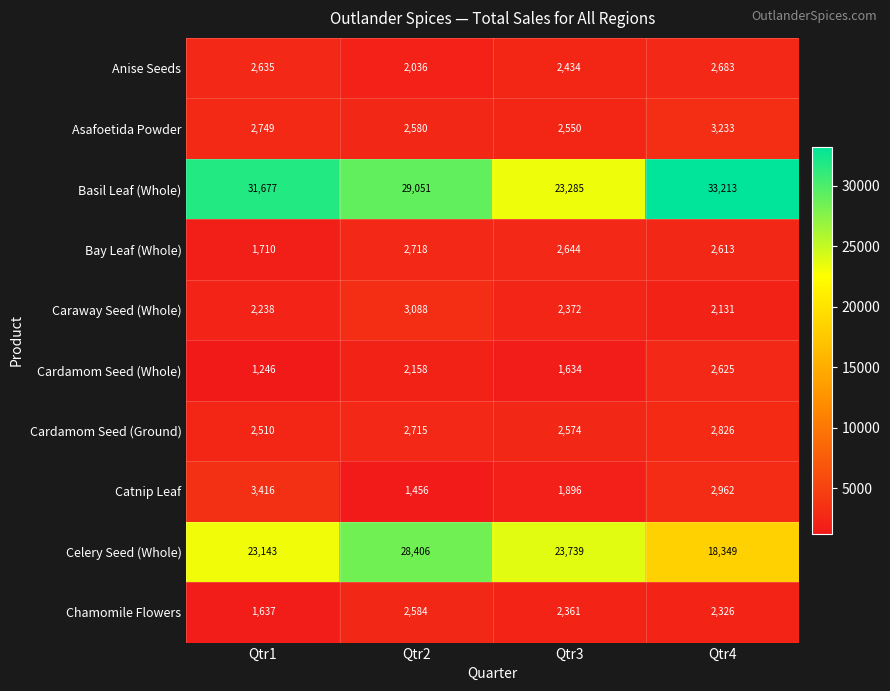

At which label is Caraway Seed (Whole) closest to 2609?

Qtr3